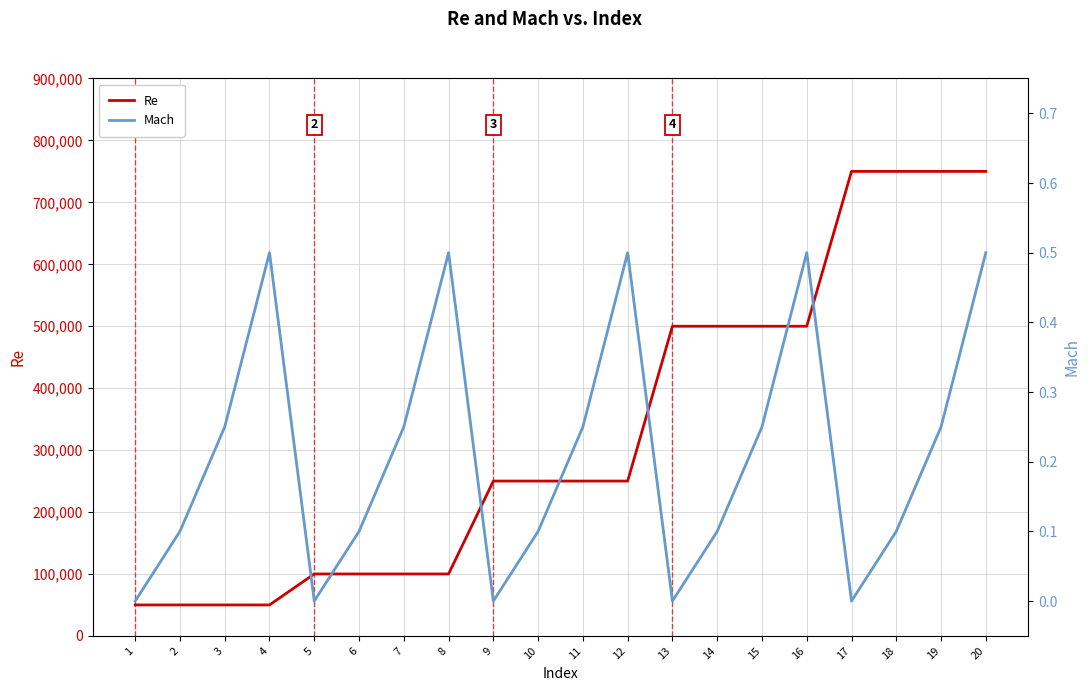

True or false: Re and Mach cross at least once.

False